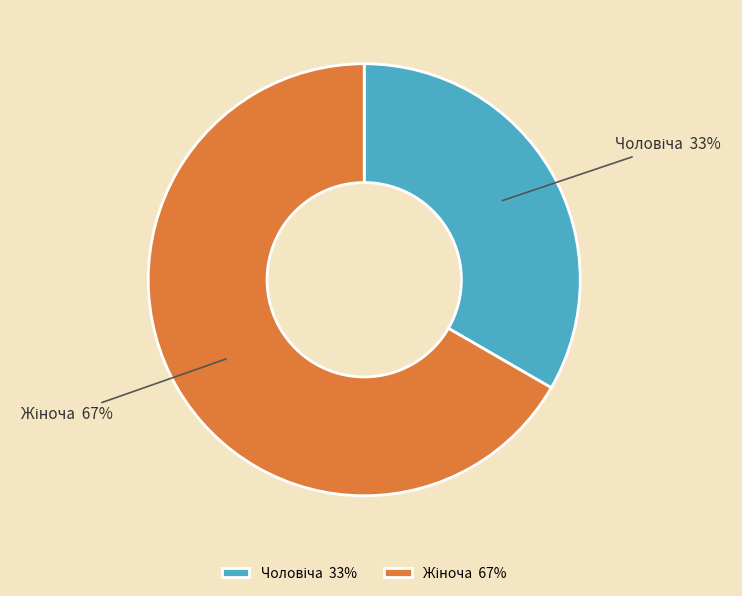

Does any single category account for the majority?

Yes